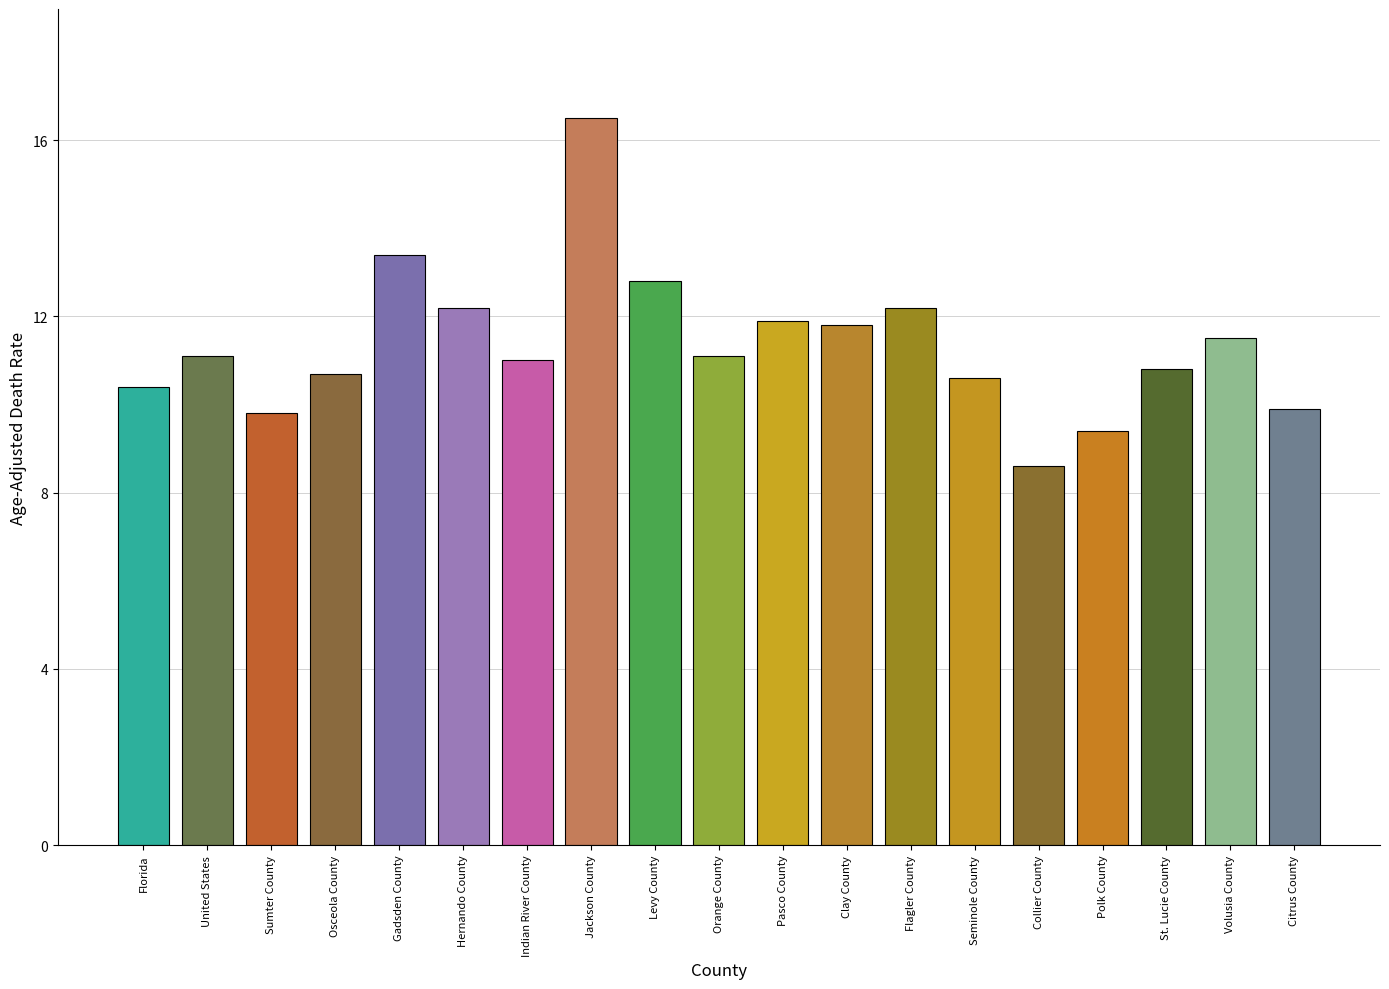

Reading left to right, extract all data points from this chart.

10.4	11.1	9.8	10.7	13.4	12.2	11.0	16.5	12.8	11.1	11.9	11.8	12.2	10.6	8.6	9.4	10.8	11.5	9.9